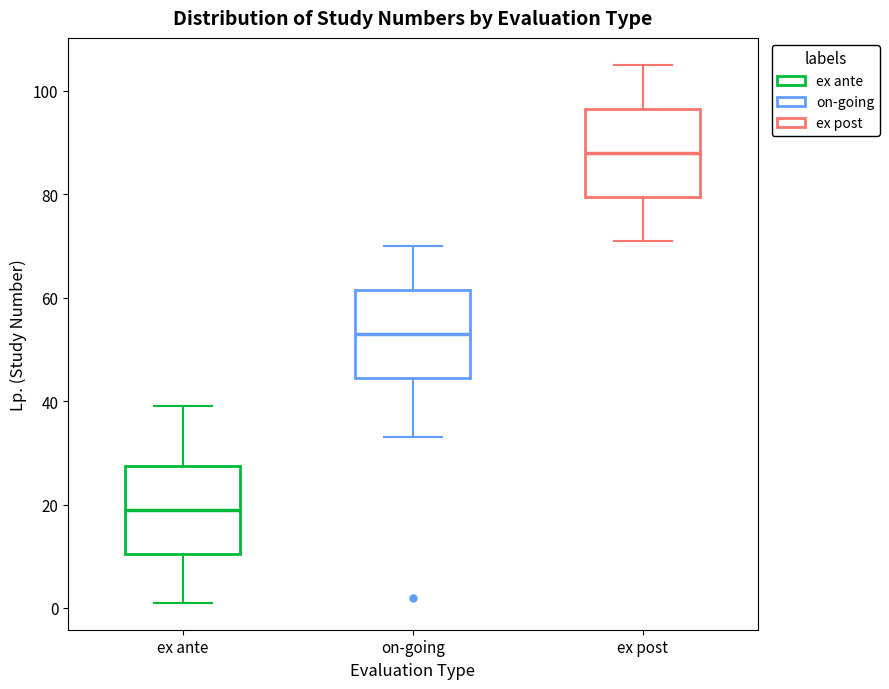

Which box's median line is the highest?

ex post